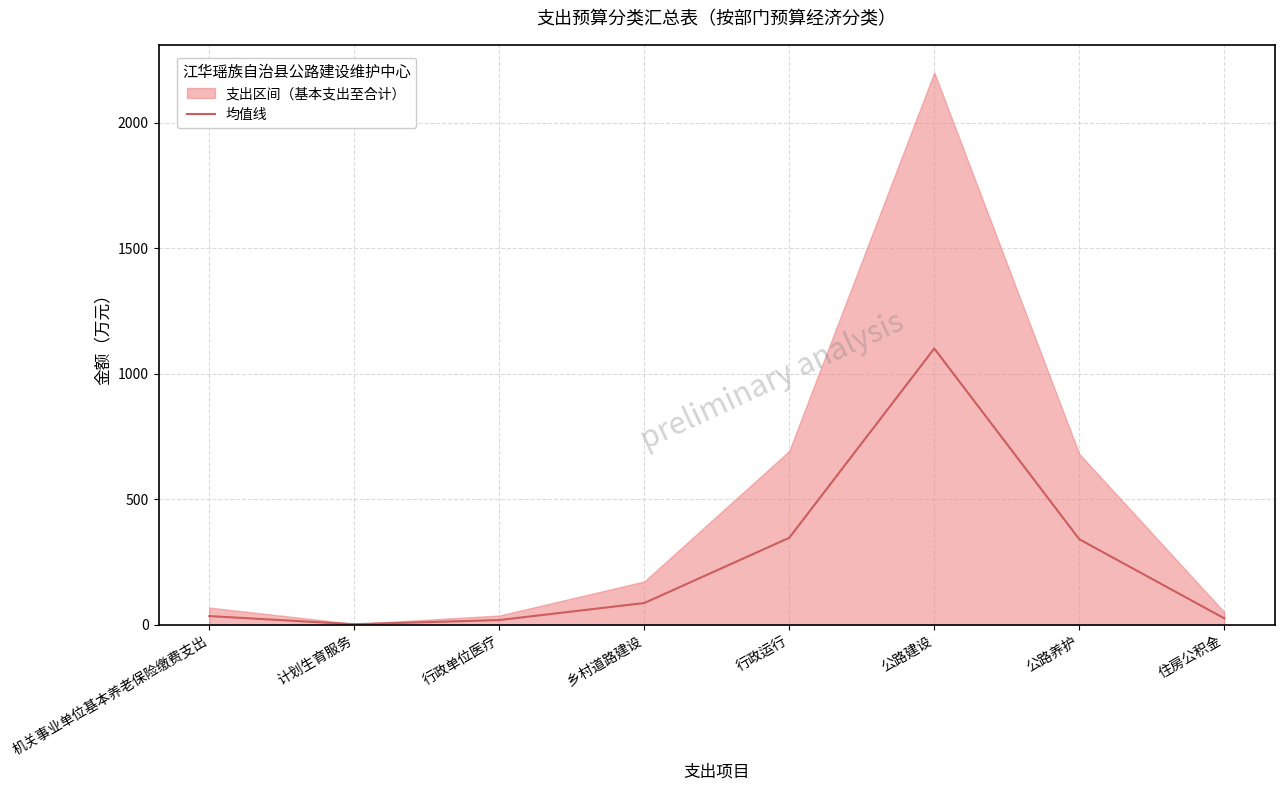

What is the label of the 7th point from the right?

计划生育服务